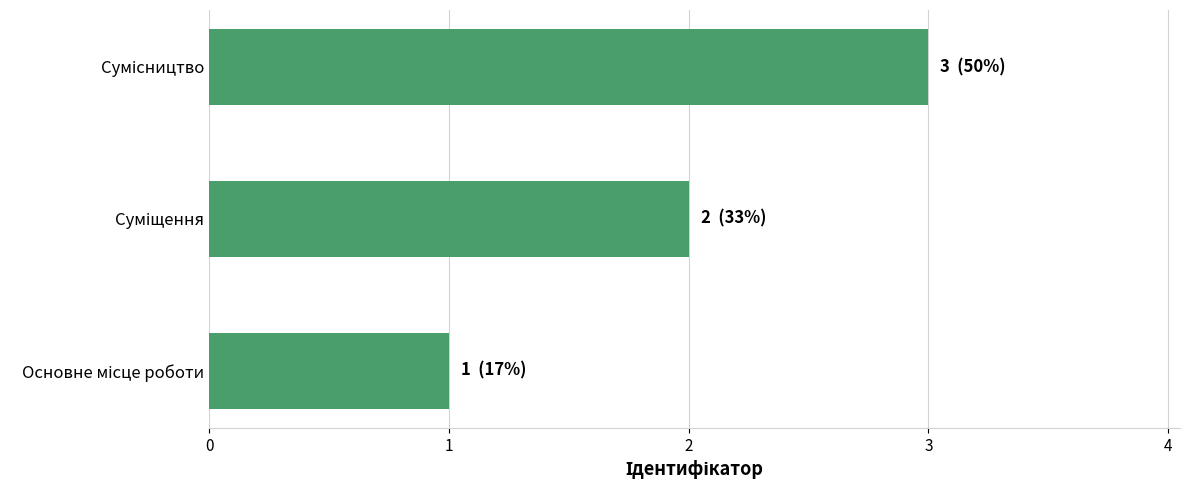

What is the greatest value displayed?

3